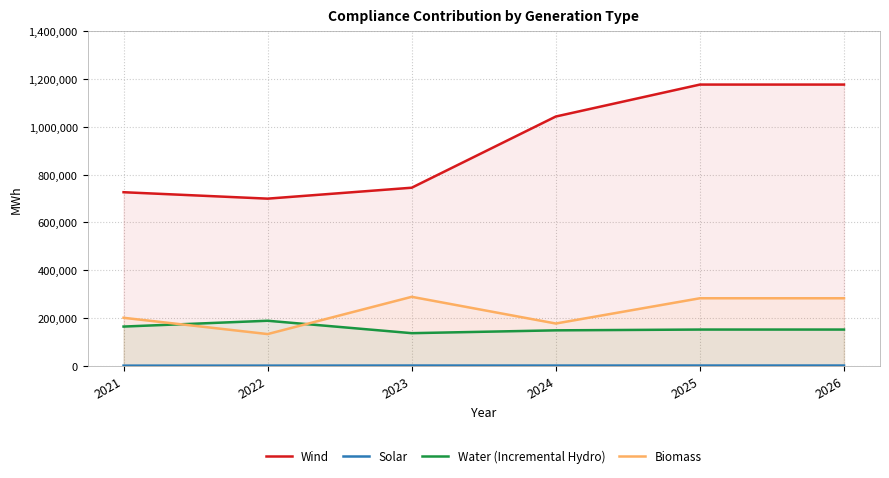

Which category has the lowest value in the Biomass series?

2022